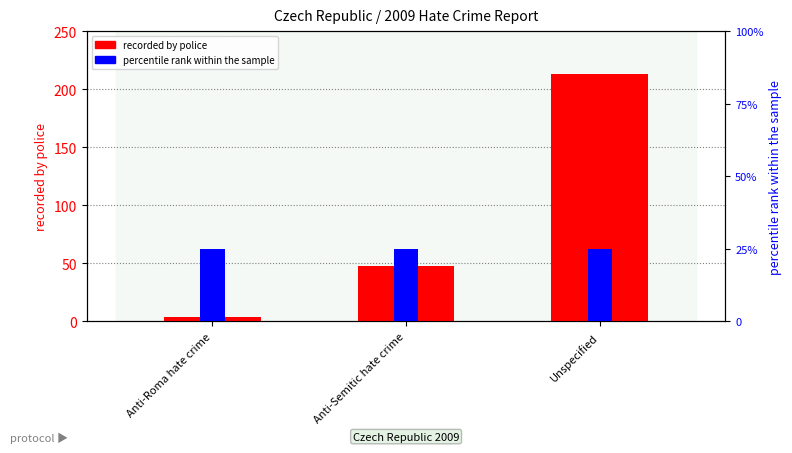

Which series has the largest total across all categories?

recorded by police